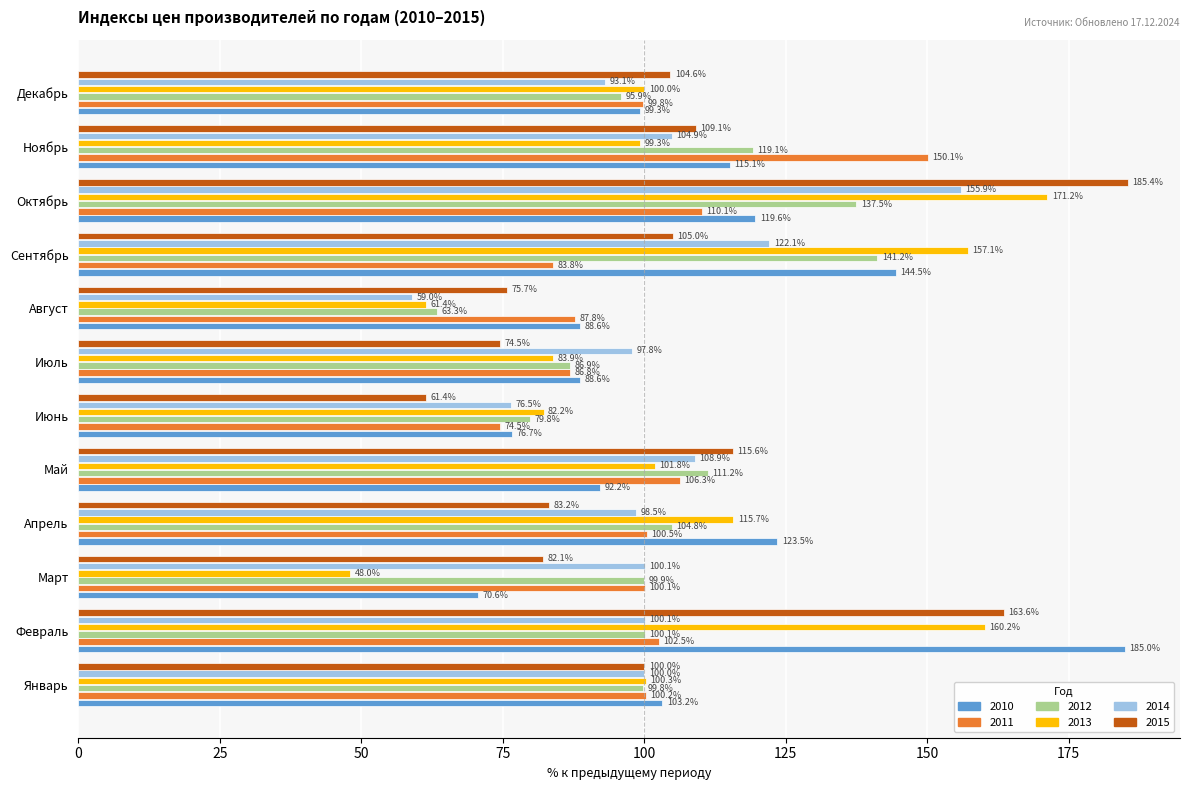

What is the maximum value for 2013?

171.2